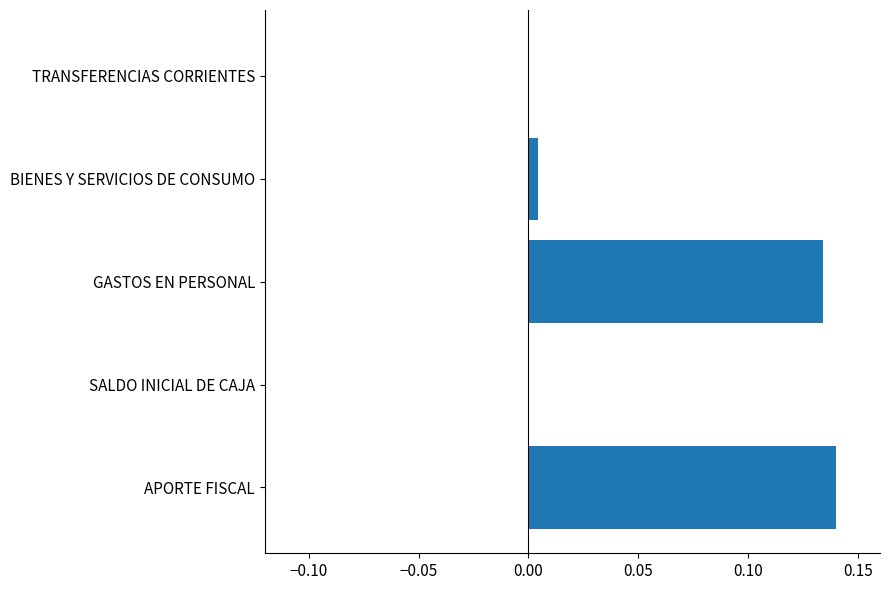

What is the sum of all values?

0.3